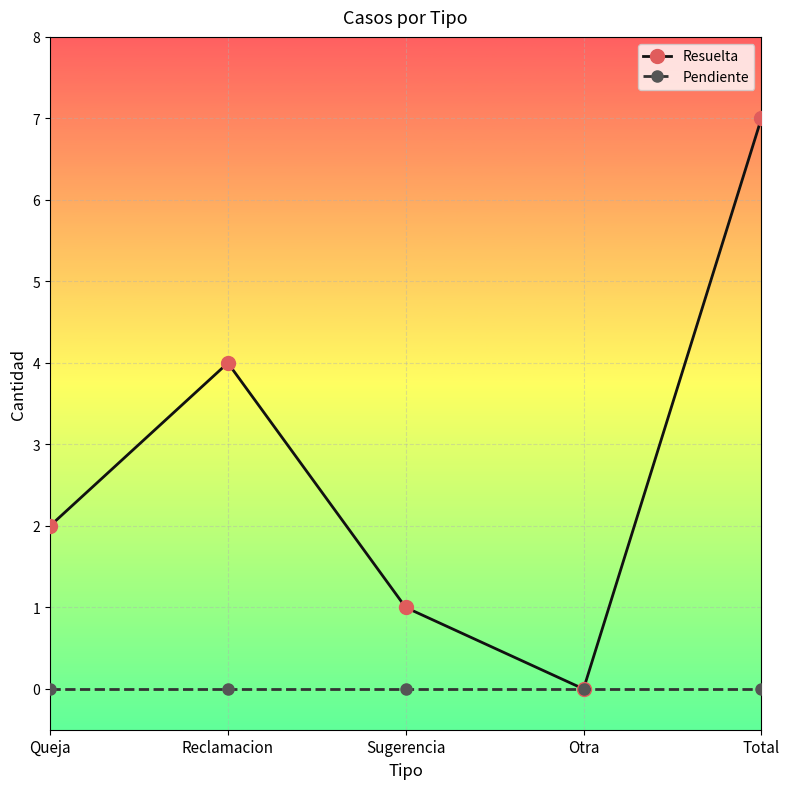

What is the total value across all series at Total?

7